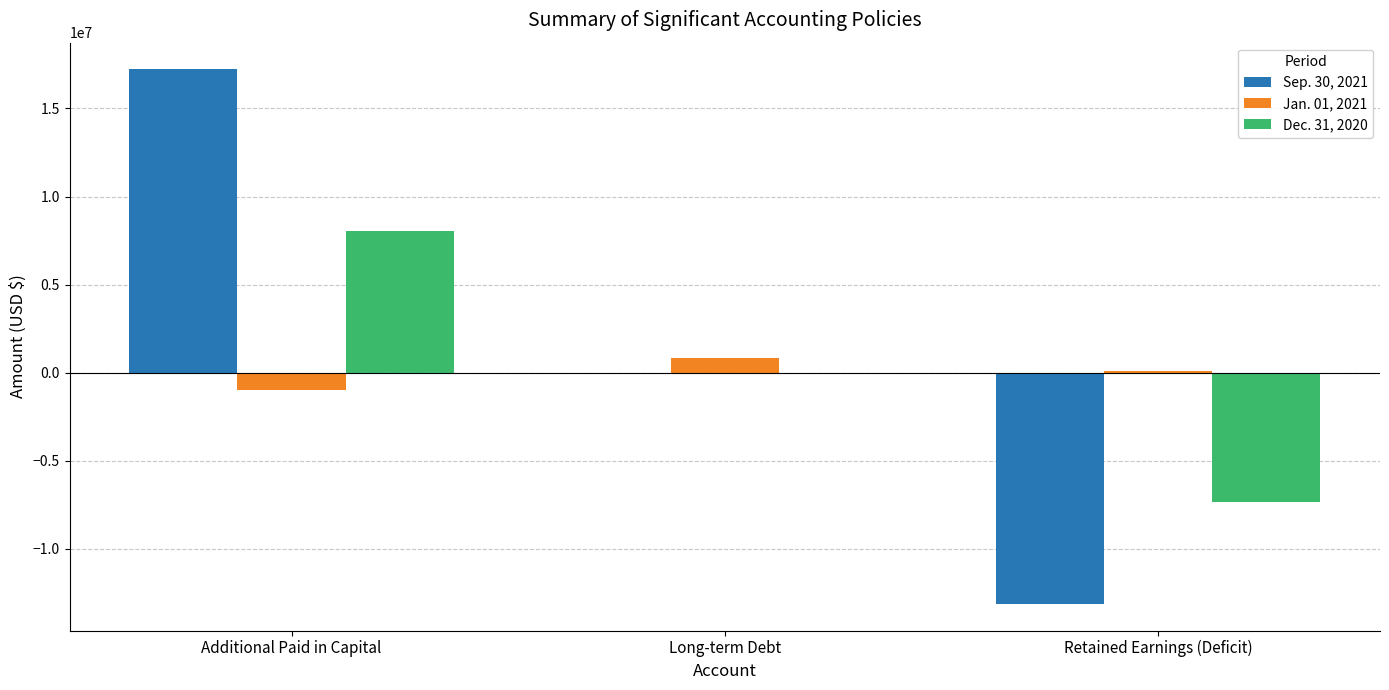

The value of Jan. 01, 2021 at Additional Paid in Capital is -989000. True or false?

True